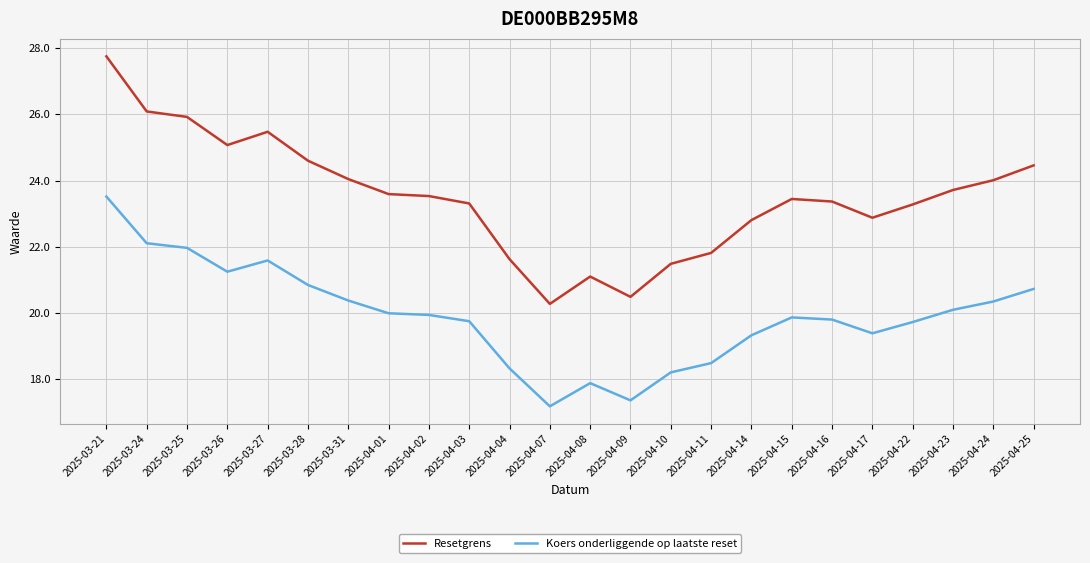

At which label does Koers onderliggende op laatste reset first exceed 19?

2025-03-21